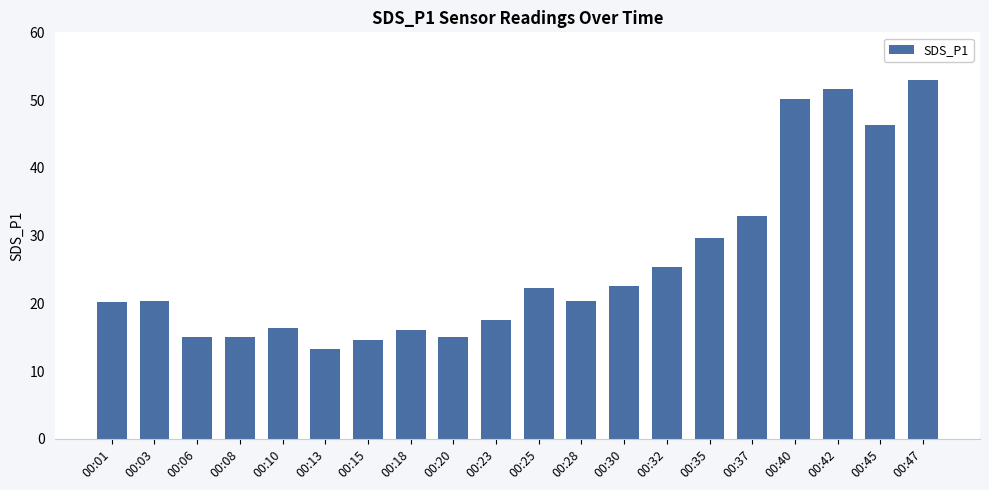

Which label corresponds to the smallest value in the chart?

00:13